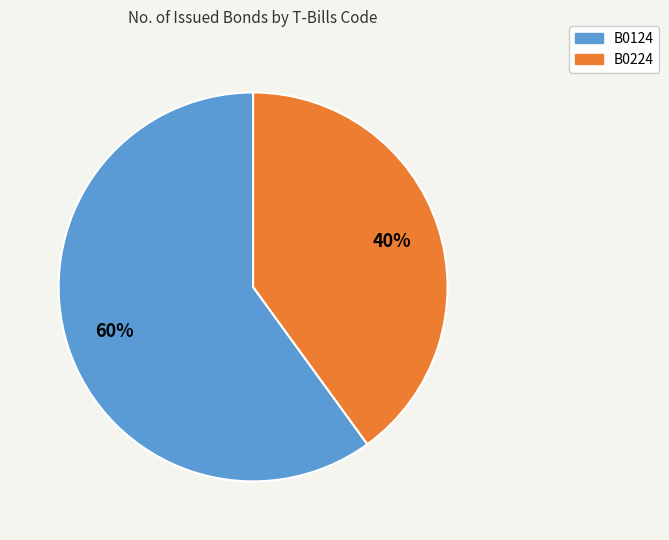

Rank the categories by value from lowest to highest.

B0224, B0124